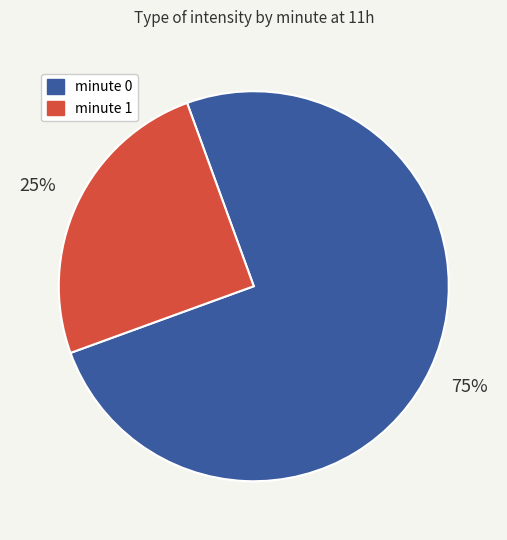

Is it true that minute 1 is 13% of the pie?

False